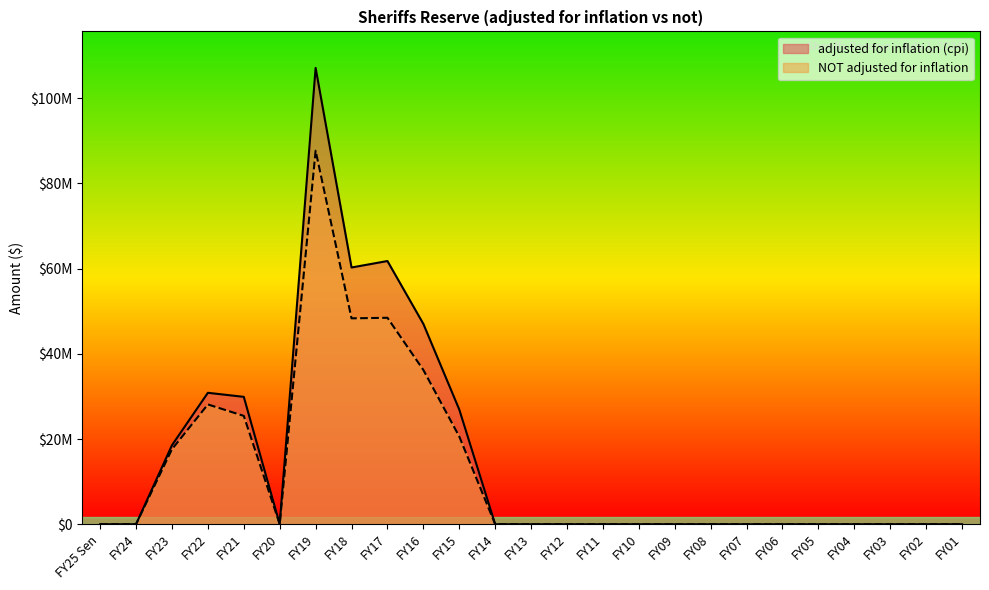

What is the label of the 2nd point from the left?

FY24